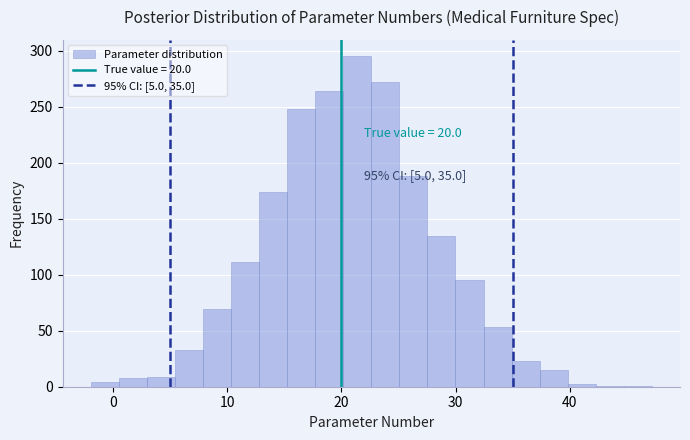

Read against the x-axis, roughly where is the centre of the tallest bar?

21